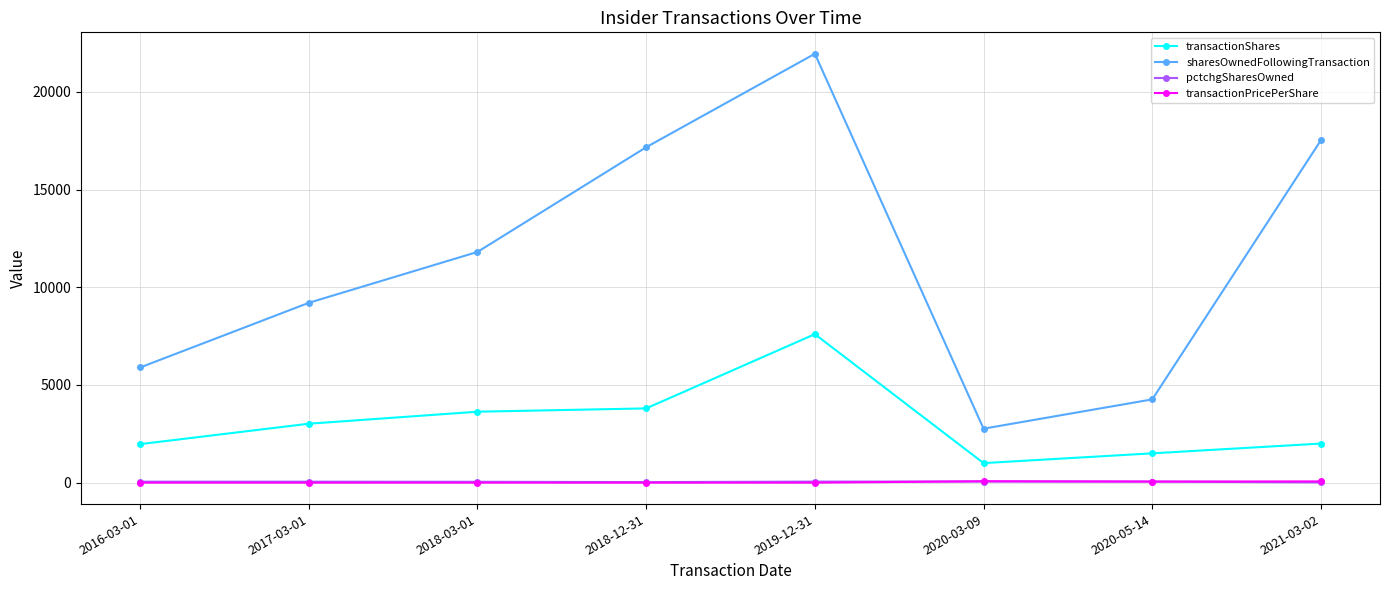

What is the lowest value of the transactionShares series?

1000.0